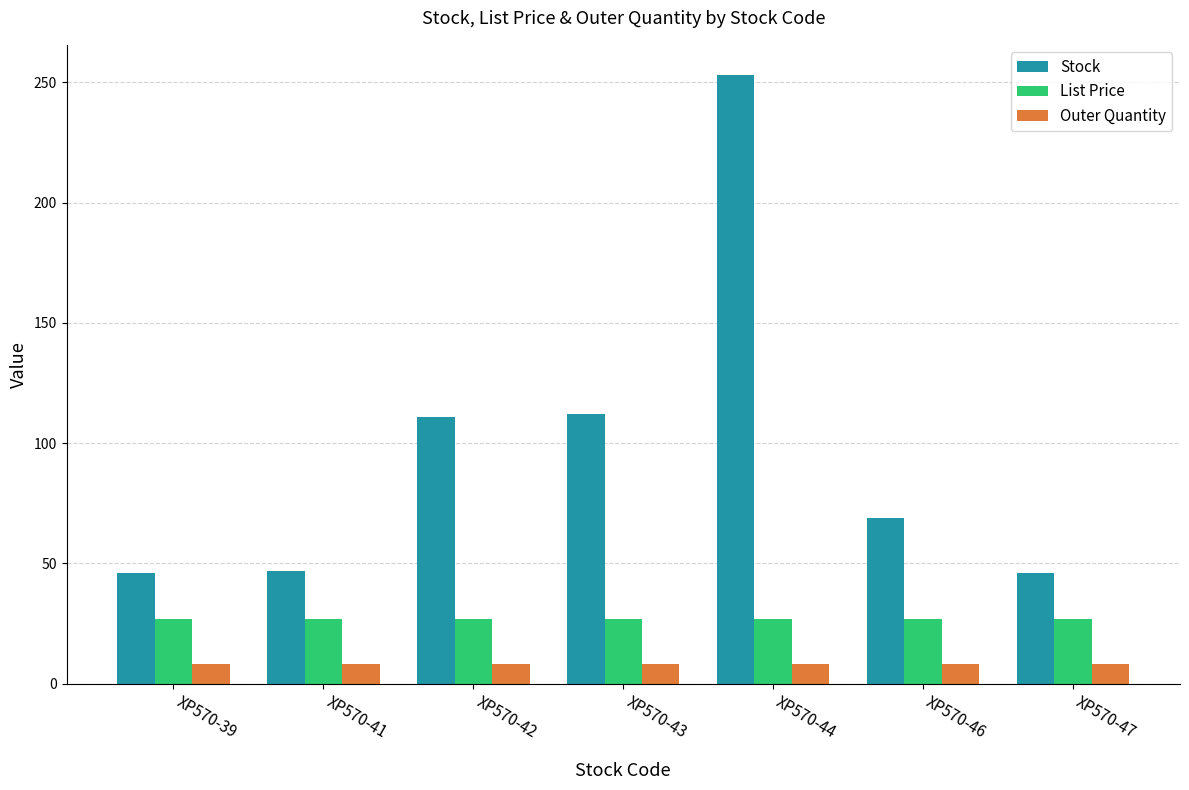

The value of Stock at XP570-46 is 94.3. True or false?

False